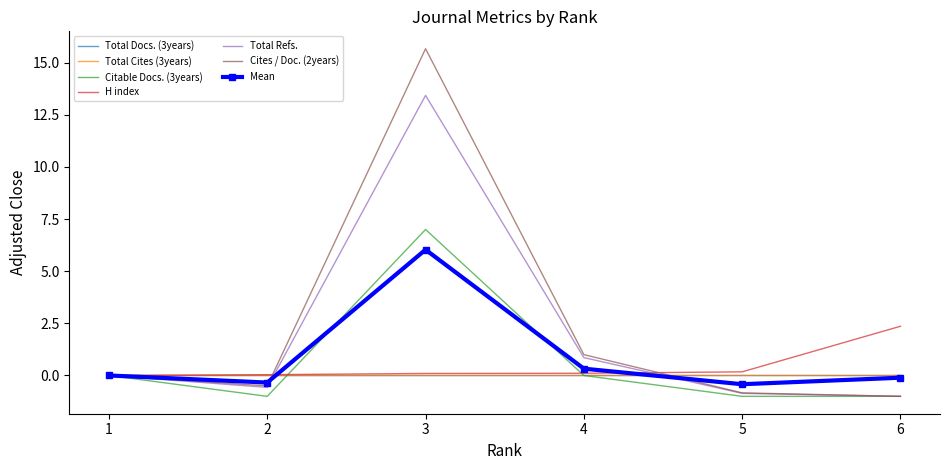

What is the value of the Cites / Doc. (2years) point at the 5th from the left?

-0.8